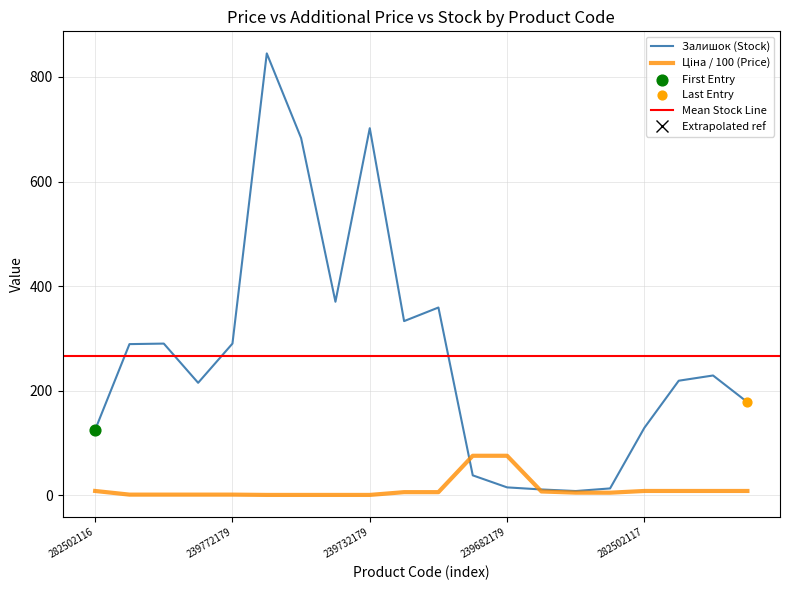

Which series has the largest total across all categories?

Залишок